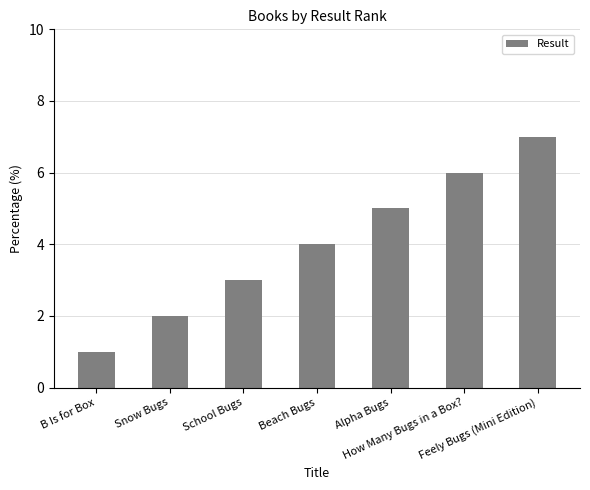

Reading right to left, list all the values displayed in this chart.

7	6	5	4	3	2	1